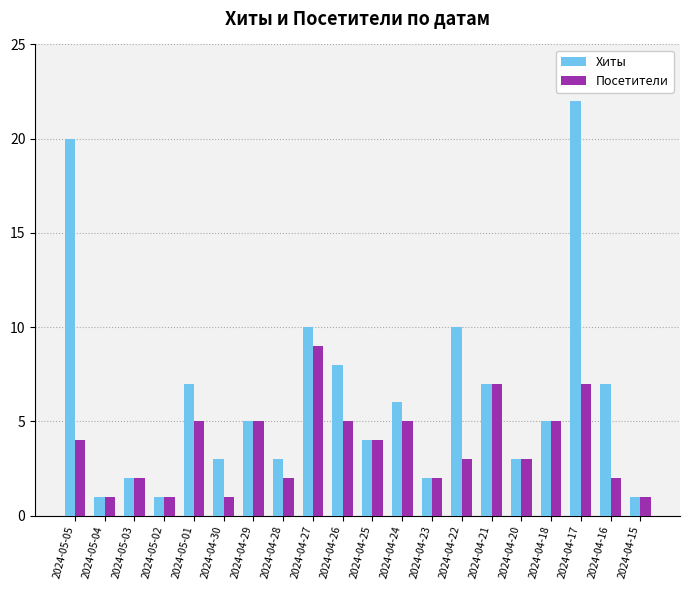

Which series has the widest spread of values?

Хиты